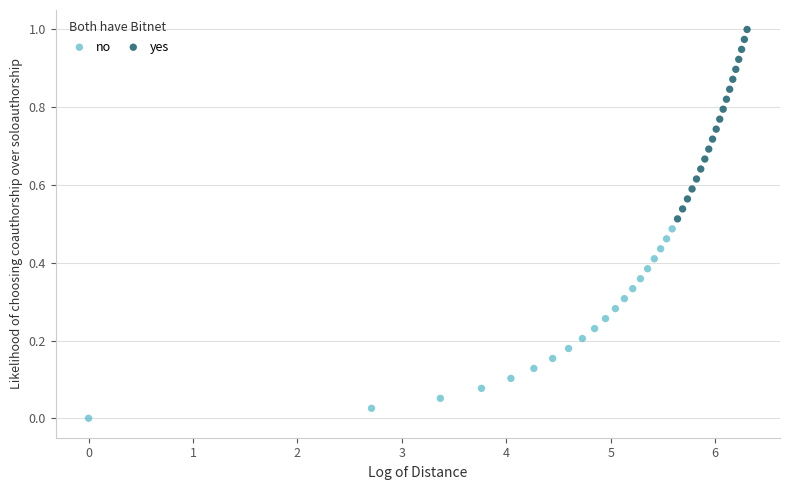

Which series contains the highest Y value?

yes